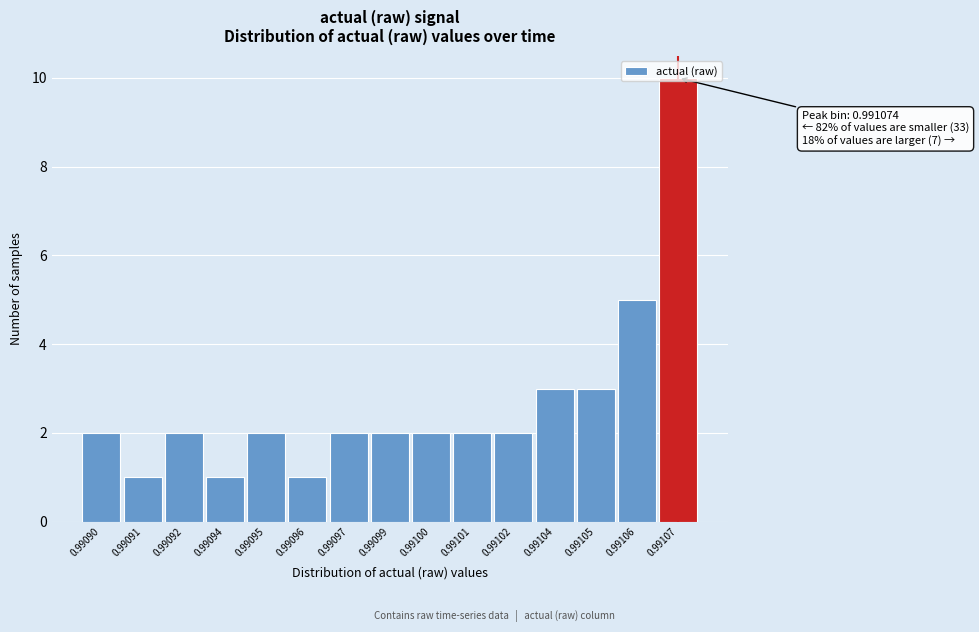

Approximately how many times larger is the value at 0.99102 compared to 0.99105?

0.7